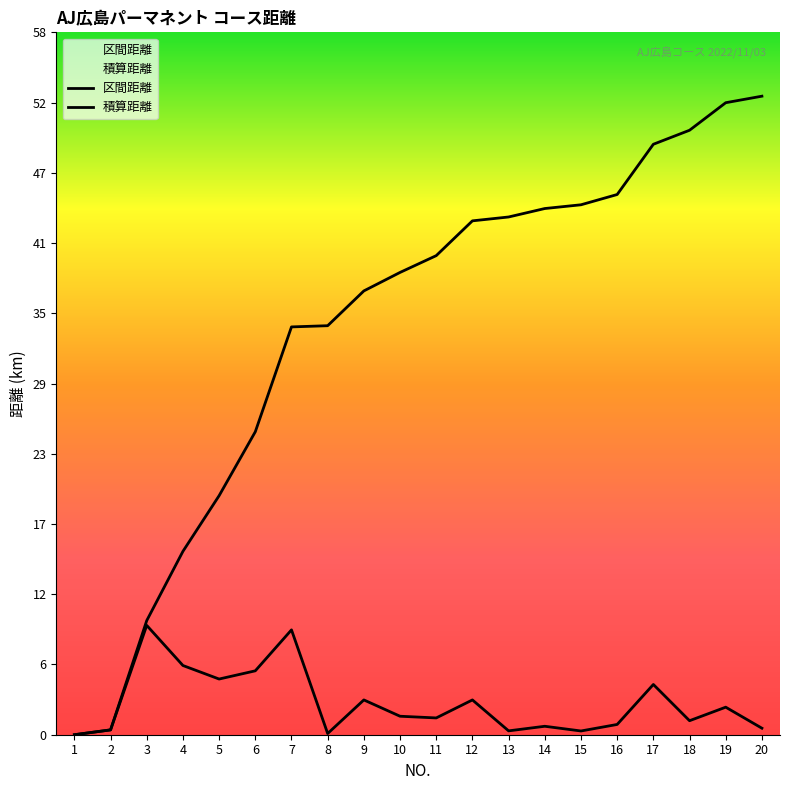

What is the sum of all 区間距離 values?

52.9